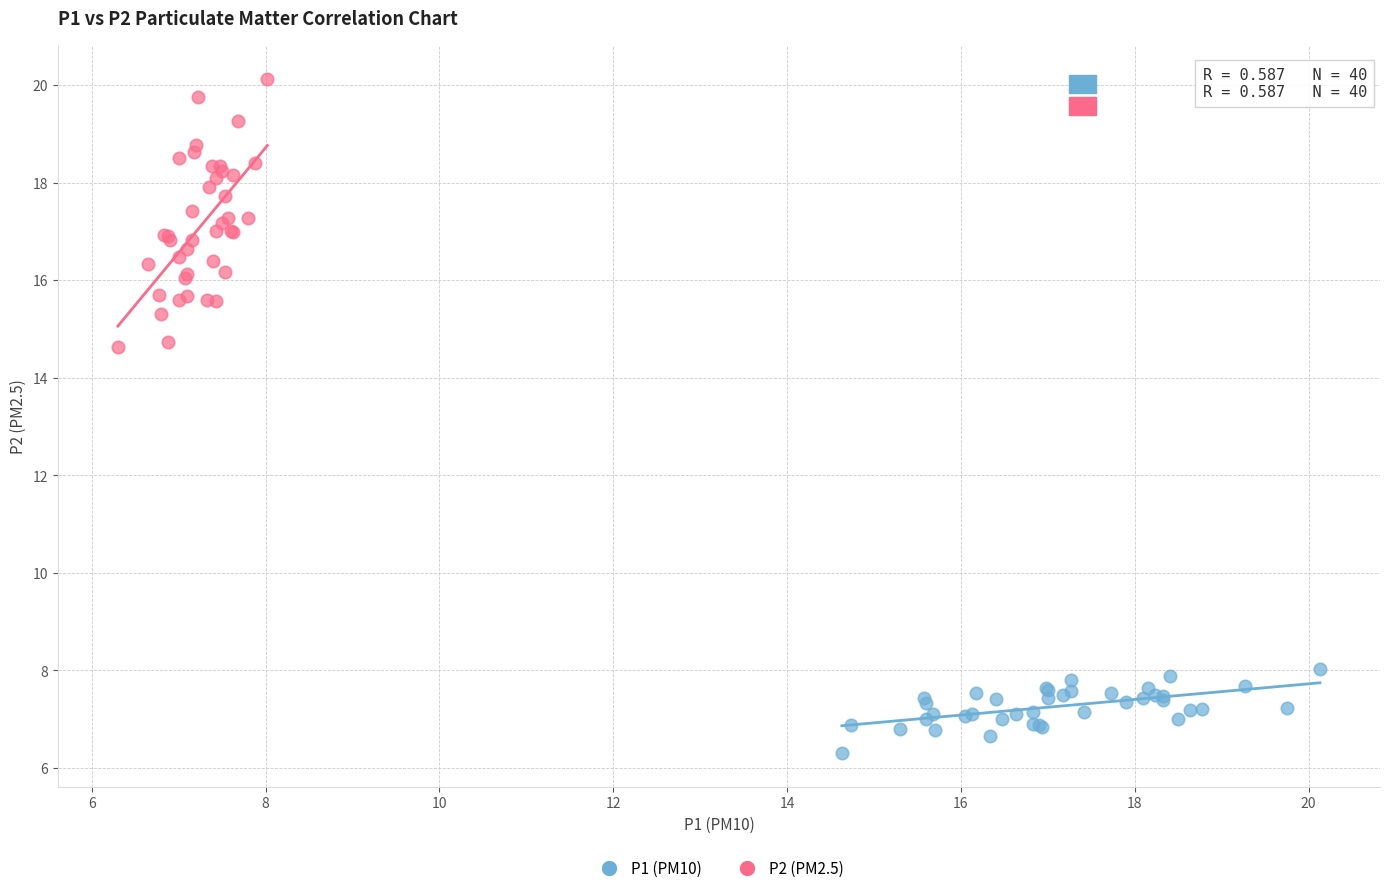

Which series has the widest spread of Y values?

P2 (PM2.5)